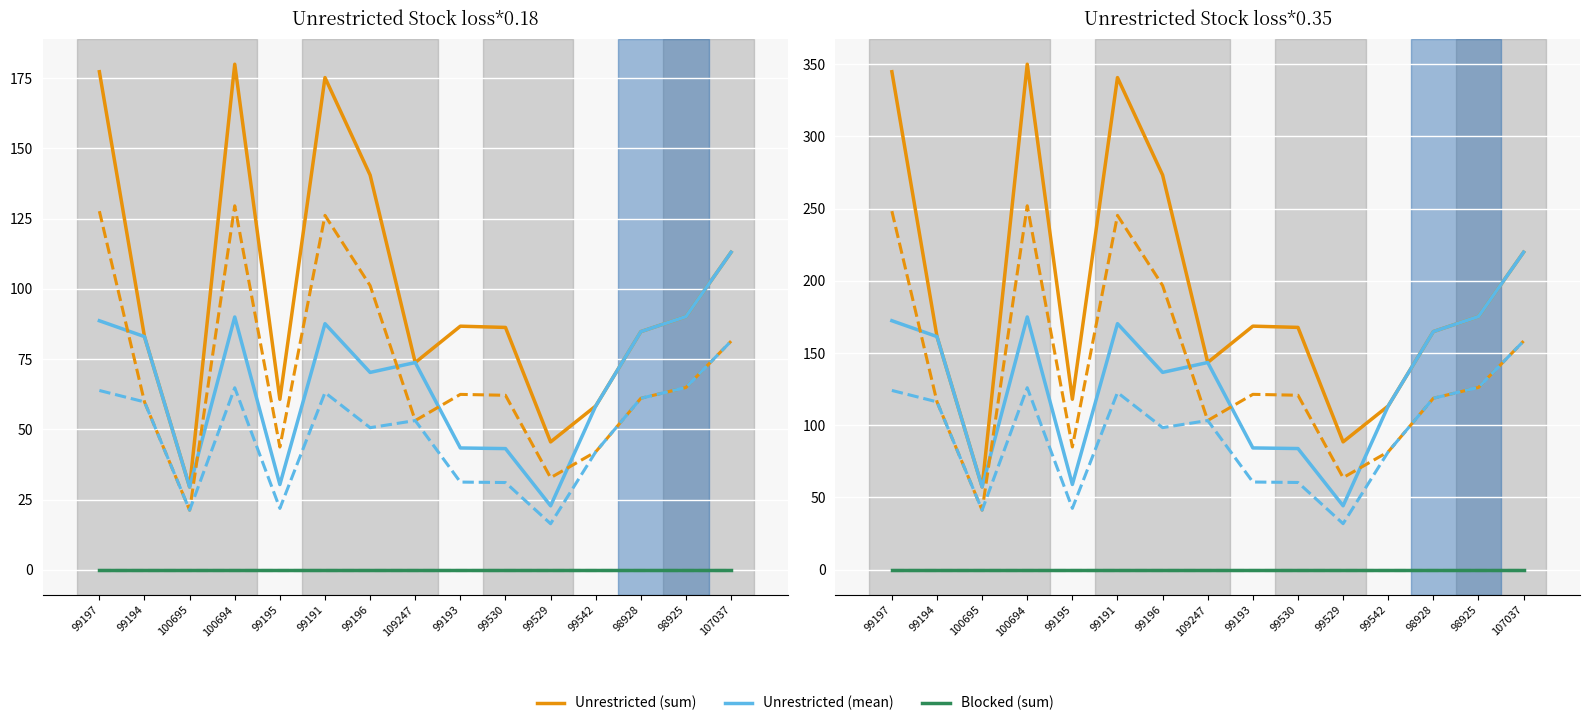

Is this an area chart (filled region under the line)?

No